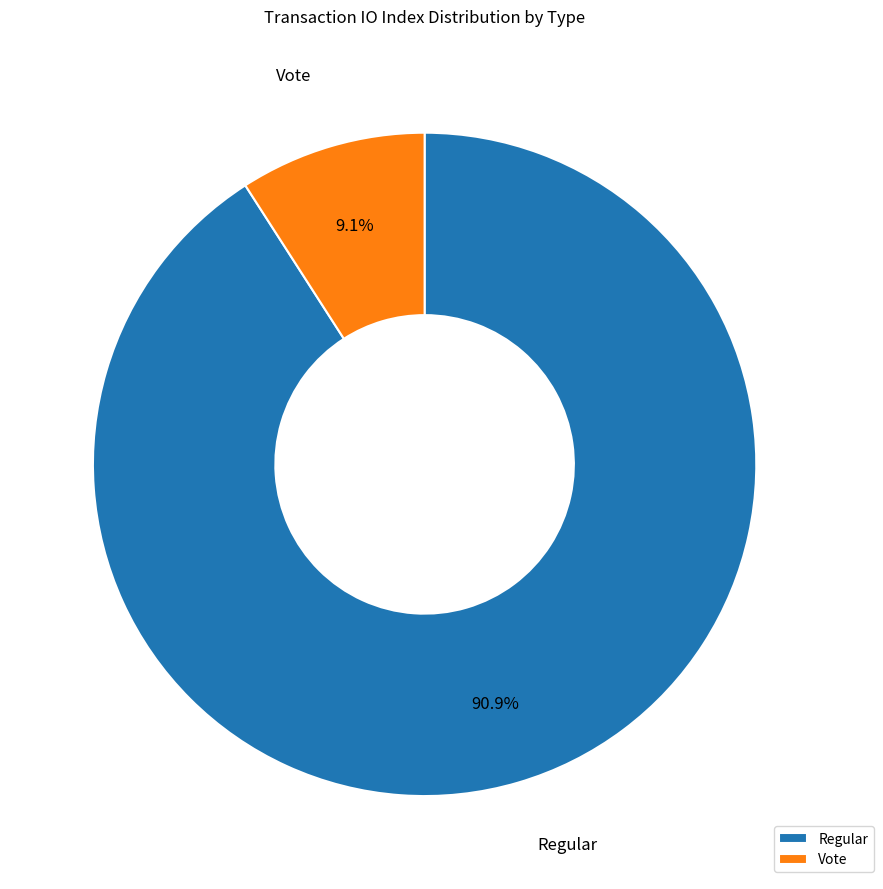

To the nearest percent, what is the combined percentage of Vote and Regular?

100%